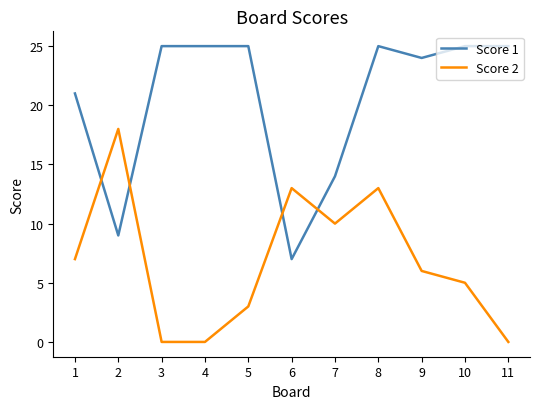

True or false: Score 2 has more than 0 points higher than both neighbors.

True